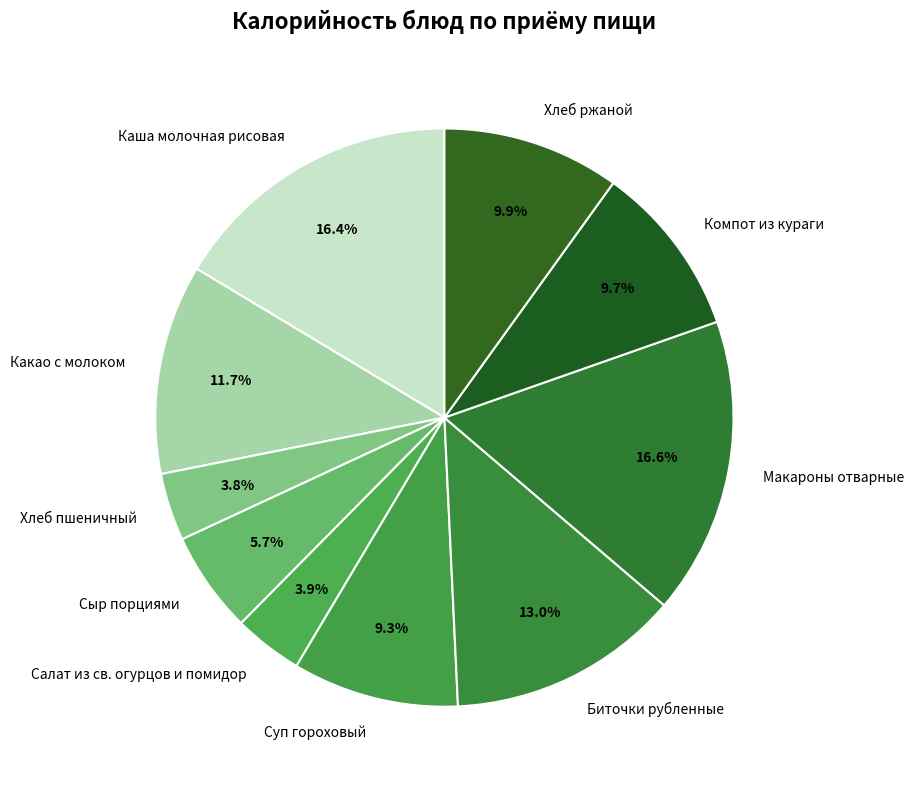

Is the sum of Каша молочная рисовая and Хлеб ржаной greater than half?

No